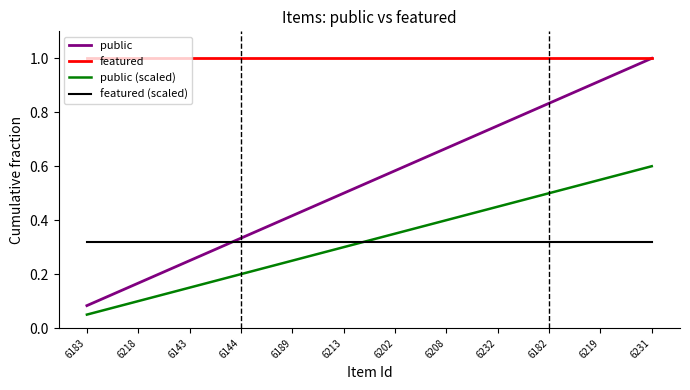

At which category does the chart reach its peak across all series?

6183